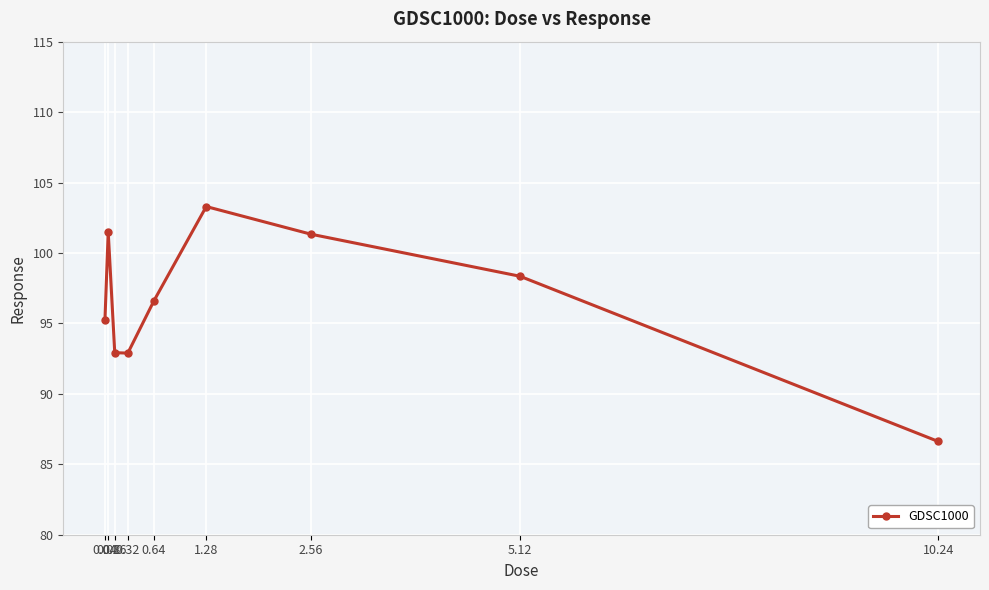

What is the difference between the maximum and minimum values?

16.7